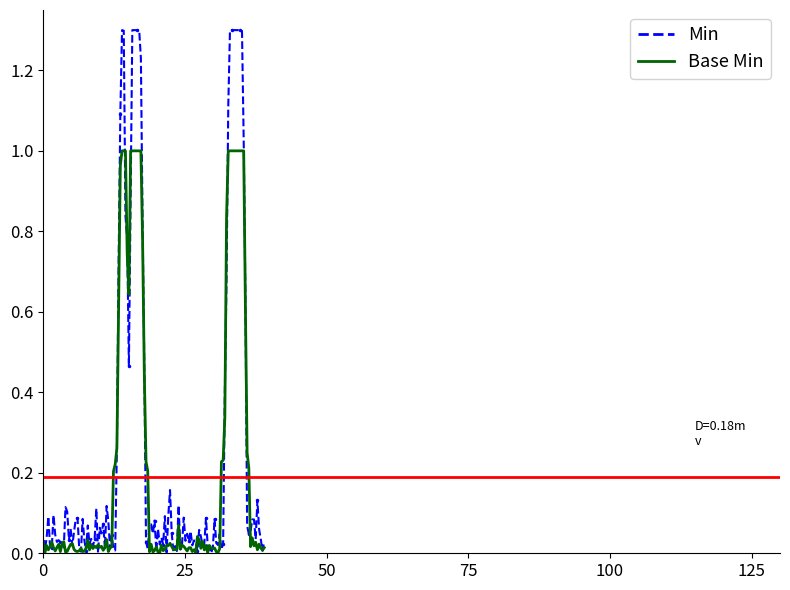

True or false: Base Min has more than 0 interior local peaks.

True